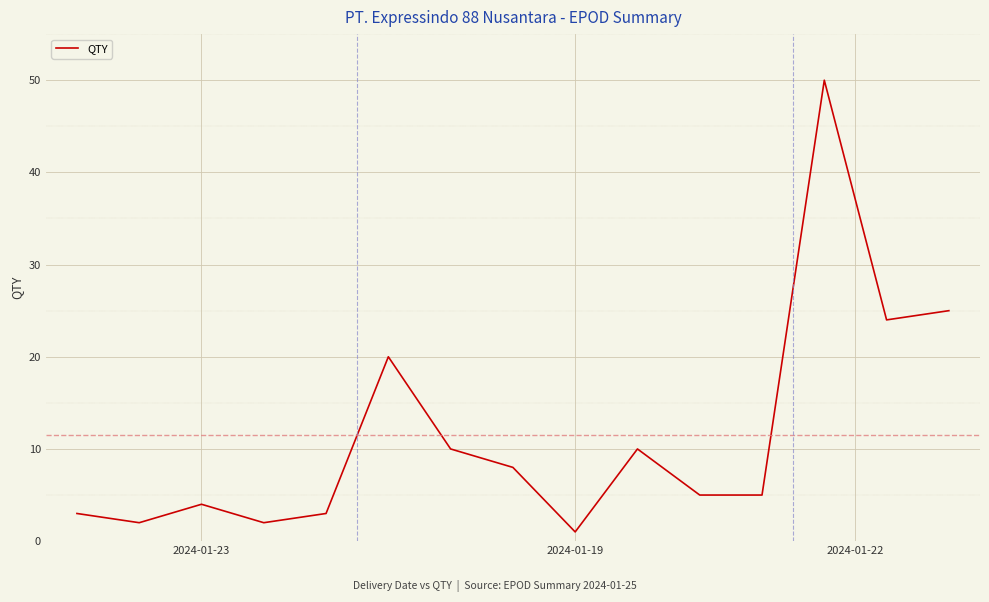

What is the difference between the maximum and minimum values?

49